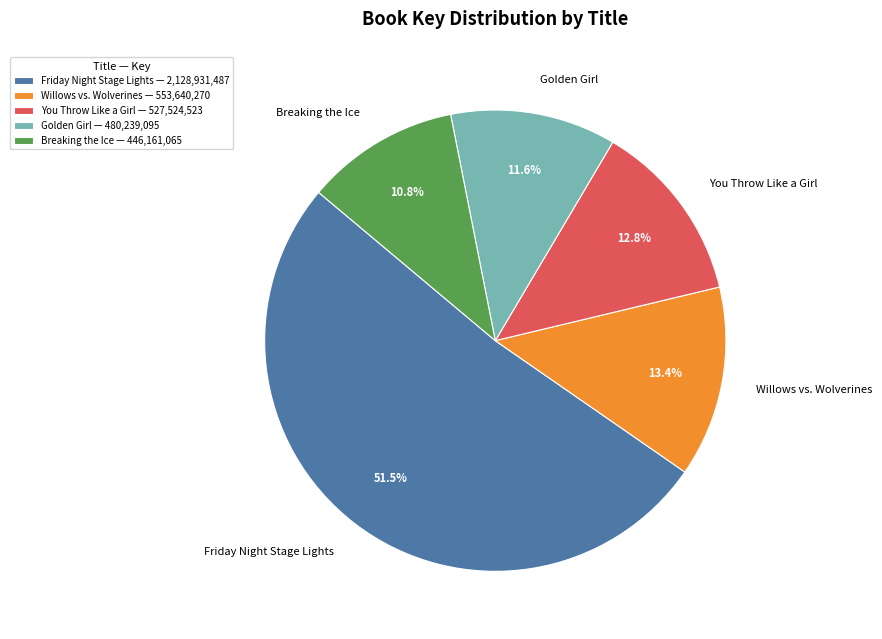

Do Friday Night Stage Lights and Breaking the Ice together represent more than half of the pie?

Yes